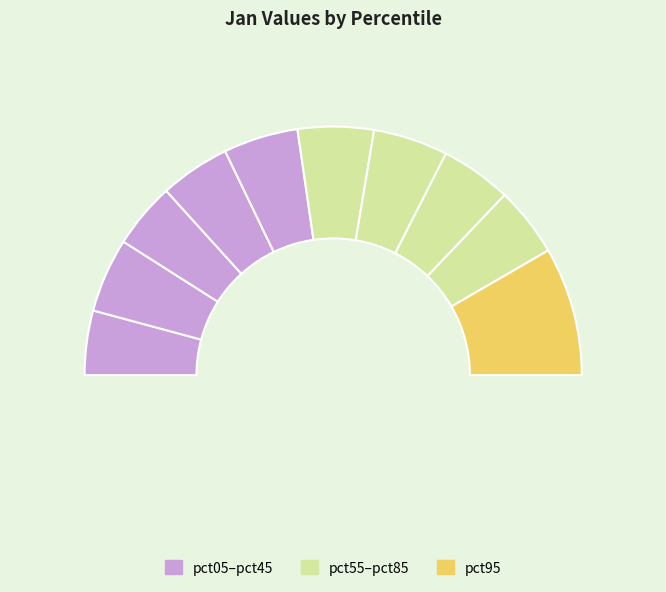

Rank the categories by value from lowest to highest.

pct05, pct25, pct85, pct35, pct75, pct15, pct45, pct65, pct55, pct95